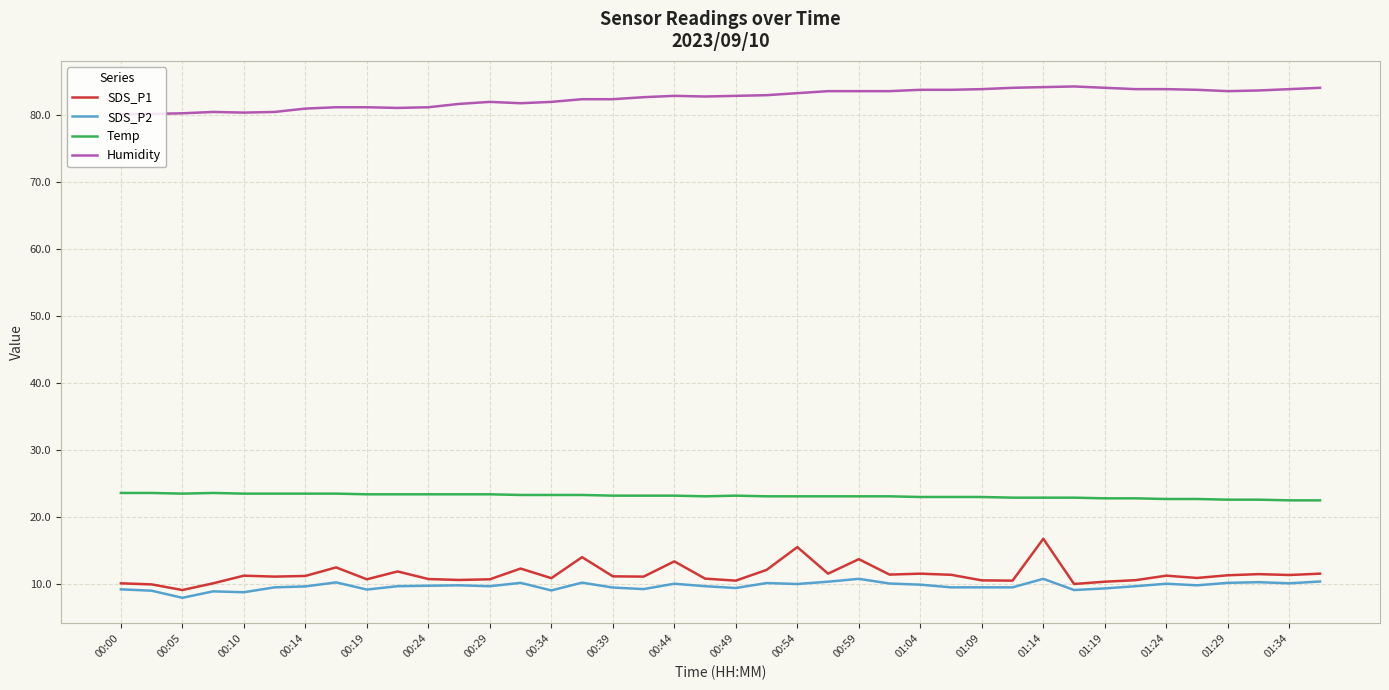

What is the minimum value for Temp?

22.5